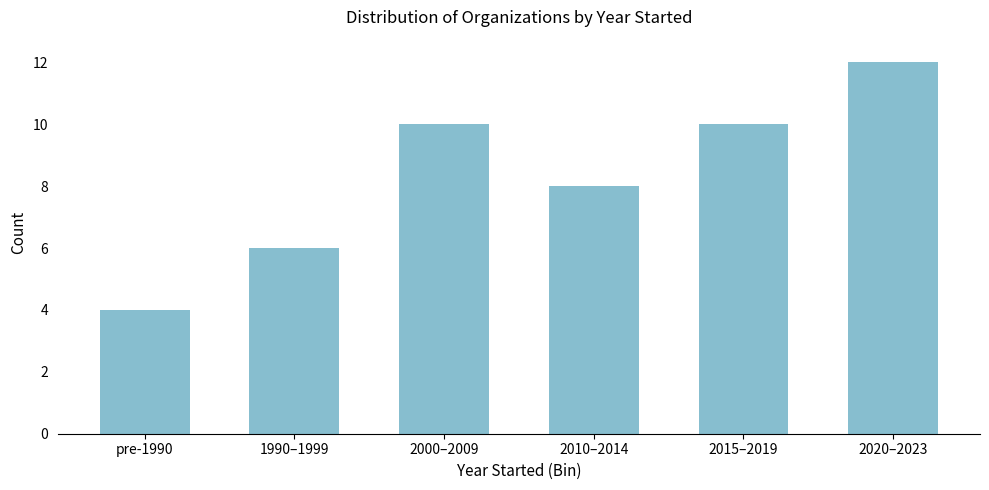

Reading left to right, what are all the values shown in this chart?

4	6	10	8	10	12